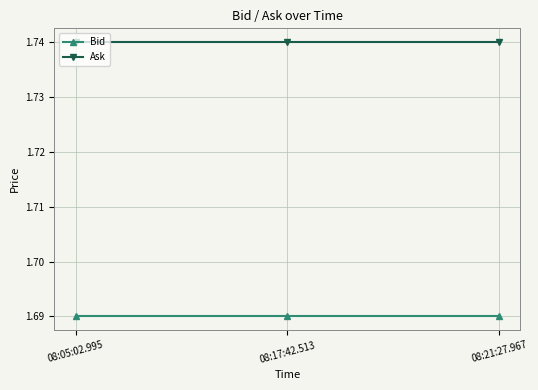

Rank the series by their maximum value, from highest to lowest.

Ask, Bid